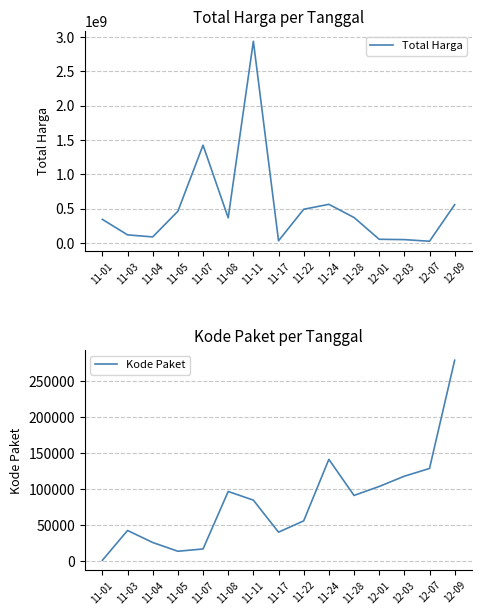

What is the maximum value shown in the chart?

2938962240